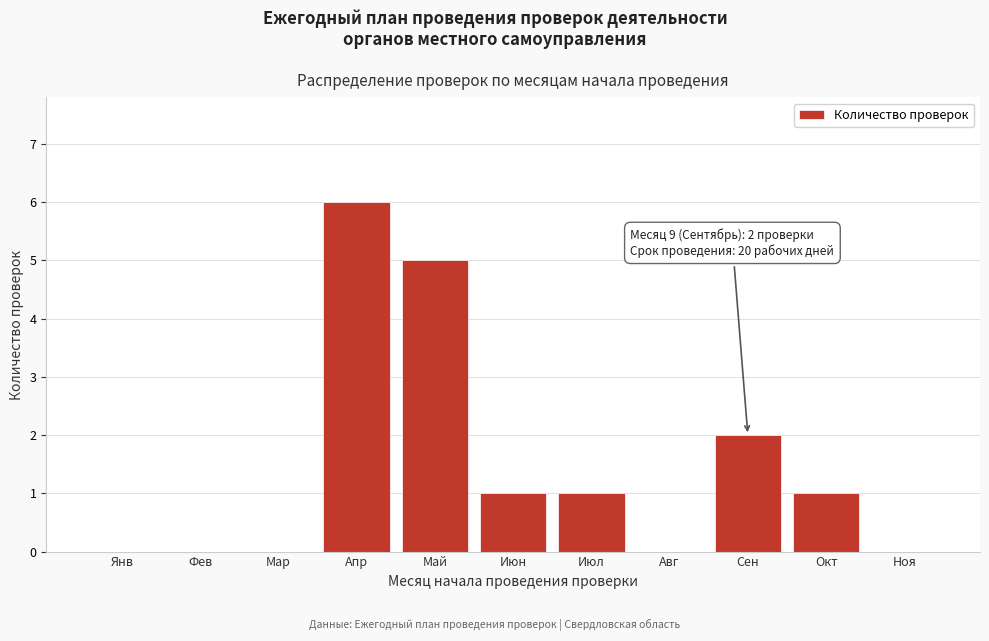

Reading right to left, what are all the values shown in this chart?

Ноя=0	Окт=1	Сен=2	Авг=0	Июл=1	Июн=1	Май=5	Апр=6	Мар=0	Фев=0	Янв=0